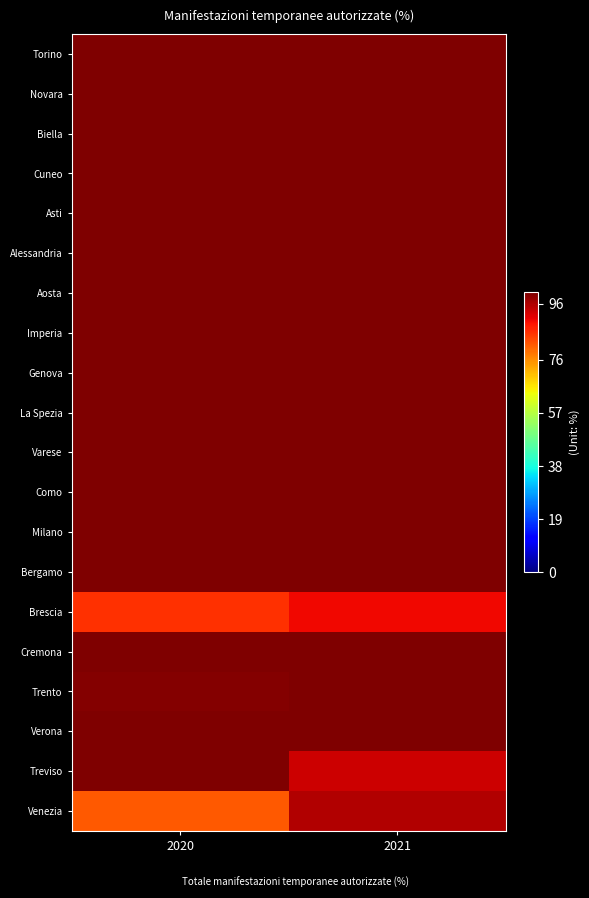

Reading left to right, extract all data points from this chart.

Torino: 2020=100.0	2021=100.0
Novara: 2020=100.0	2021=100.0
Biella: 2020=100.0	2021=100.0
Cuneo: 2020=100.0	2021=100.0
Asti: 2020=100.0	2021=100.0
Alessandria: 2020=100.0	2021=100.0
Aosta: 2020=100.0	2021=100.0
Imperia: 2020=100.0	2021=100.0
Genova: 2020=100.0	2021=100.0
La Spezia: 2020=100.0	2021=100.0
Varese: 2020=100.0	2021=100.0
Como: 2020=100.0	2021=100.0
Milano: 2020=100.0	2021=100.0
Bergamo: 2020=100.0	2021=100.0
Brescia: 2020=85.7	2021=90.0
Cremona: 2020=100.0	2021=100.0
Trento: 2020=99.3	2021=100.0
Verona: 2020=100.0	2021=100.0
Treviso: 2020=100.0	2021=93.3
Venezia: 2020=81.6	2021=95.5